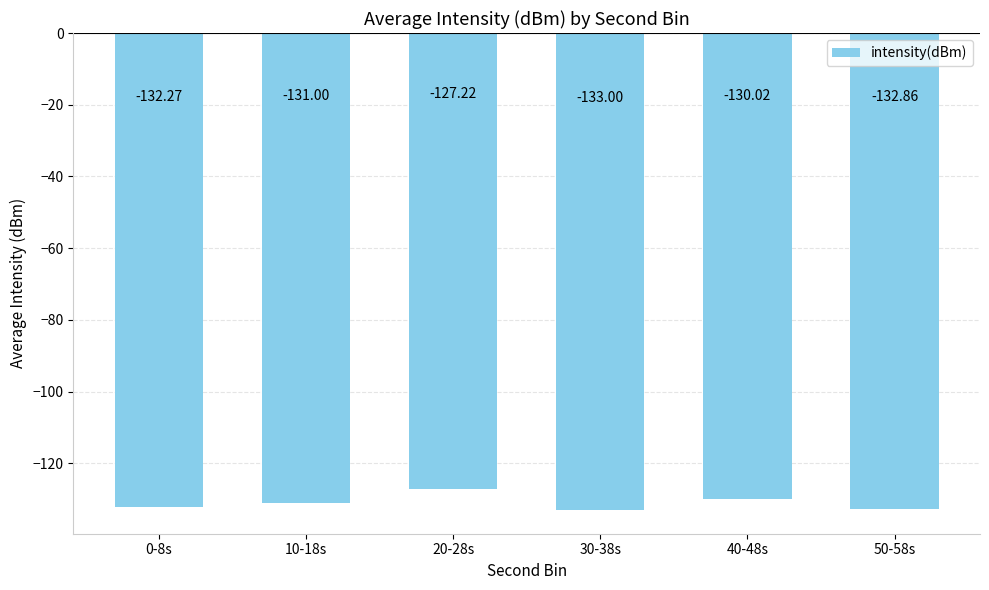

True or false: the data shows -130.0 at 40-48s.

True